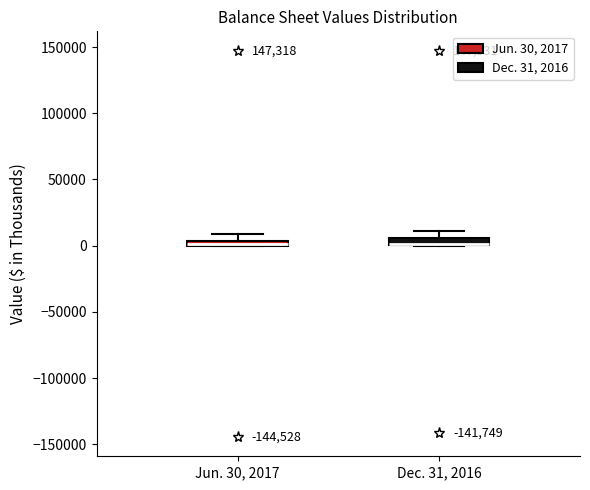

Where does the upper whisker of the box for Jun. 30, 2017 end on the y-axis? The values are not printed on the chart, so give them approximately, as read against the axis.

10000